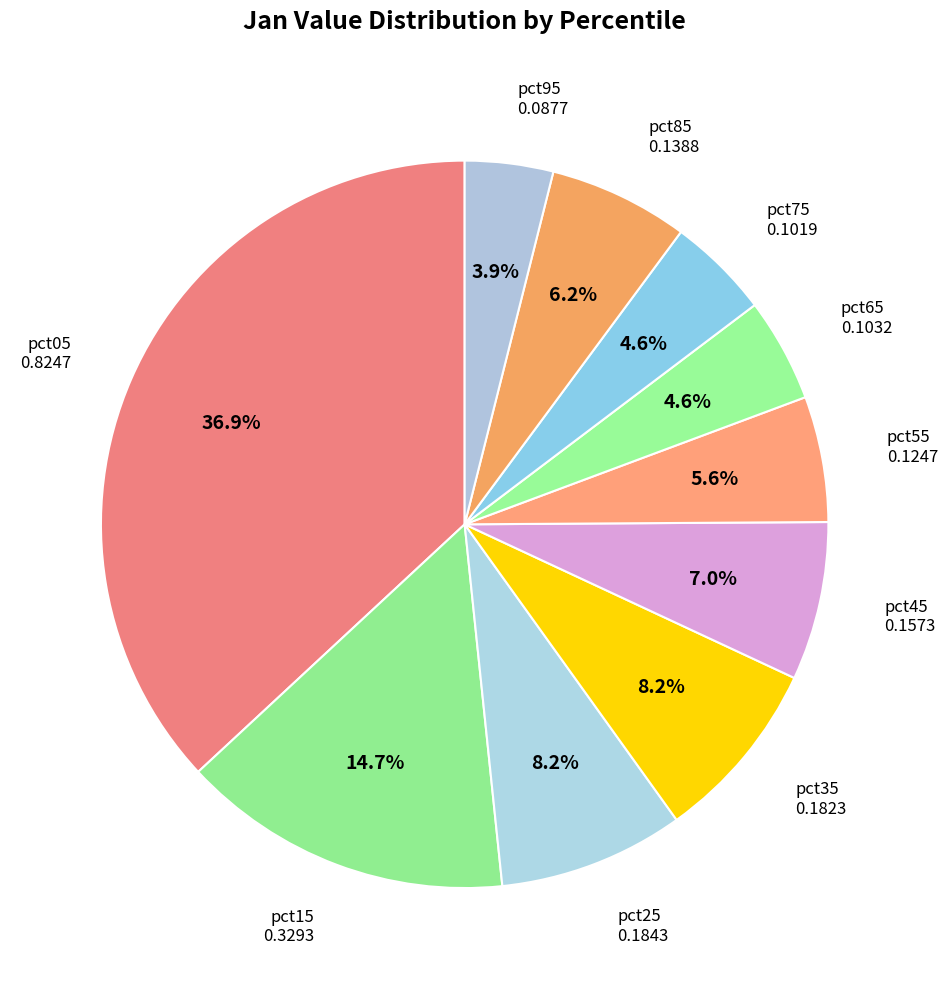

How many slices are in this pie chart?

10